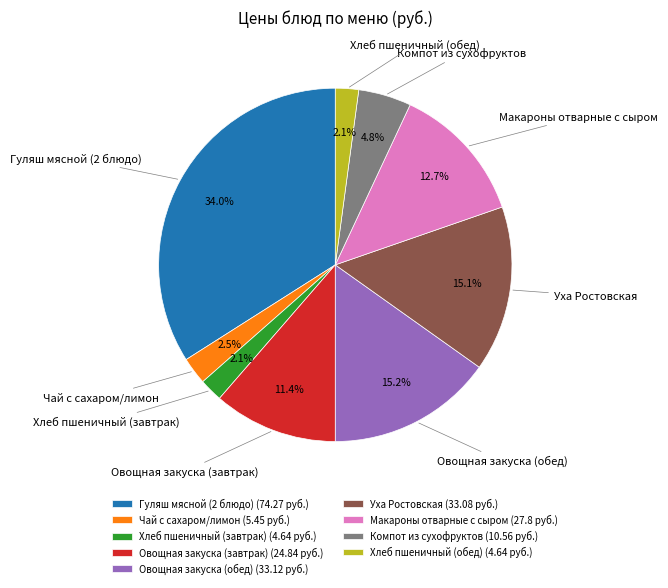

Approximately how many times larger is the value at Компот из сухофруктов compared to Макароны отварные с сыром?

0.4